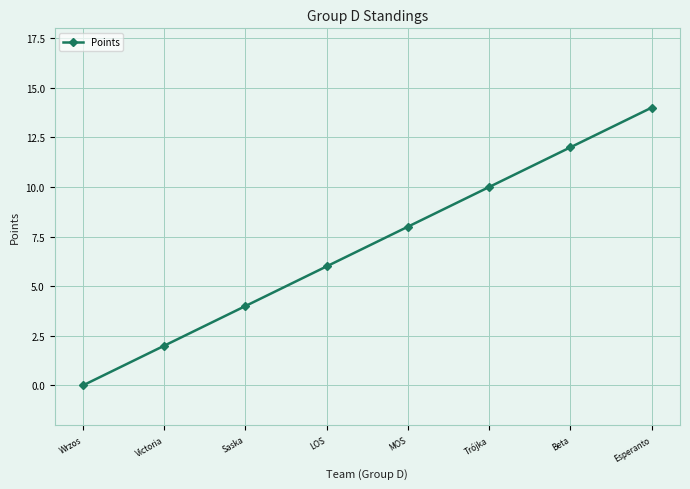

True or false: there are more than 0 points higher than both neighbors.

False